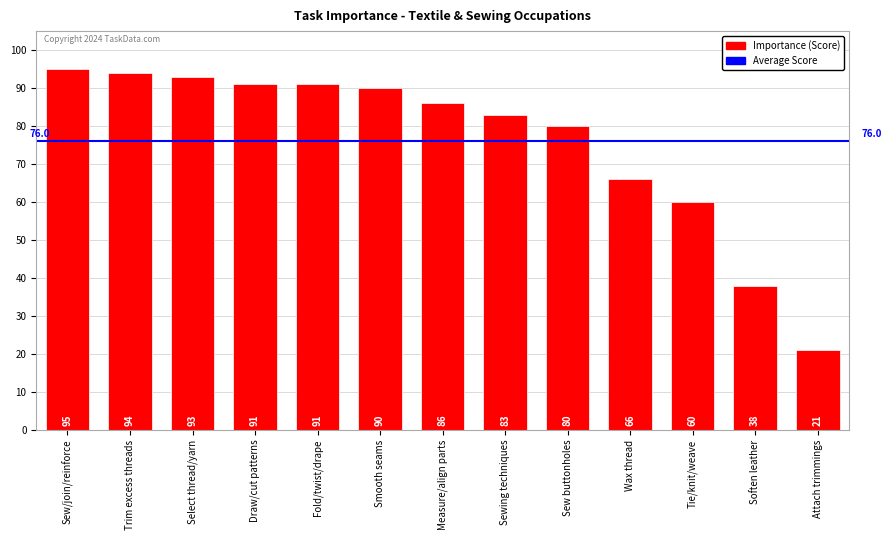

What is the label of the 7th bar from the right?

Measure/align parts